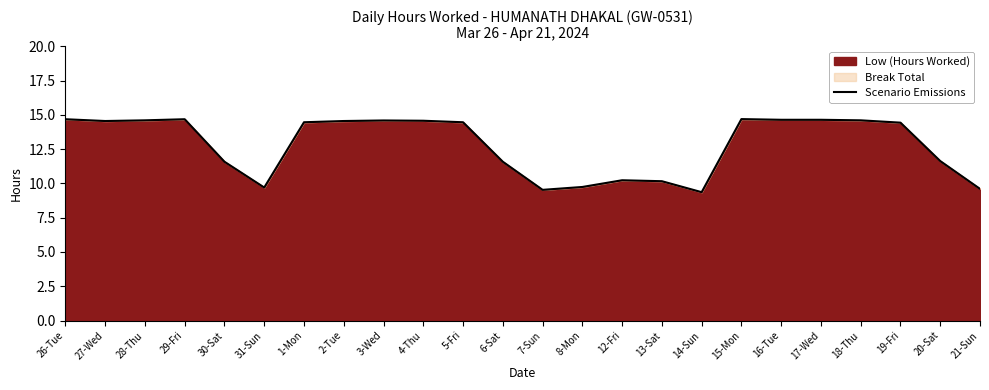

What is the value of the 17th point from the left?

9.4